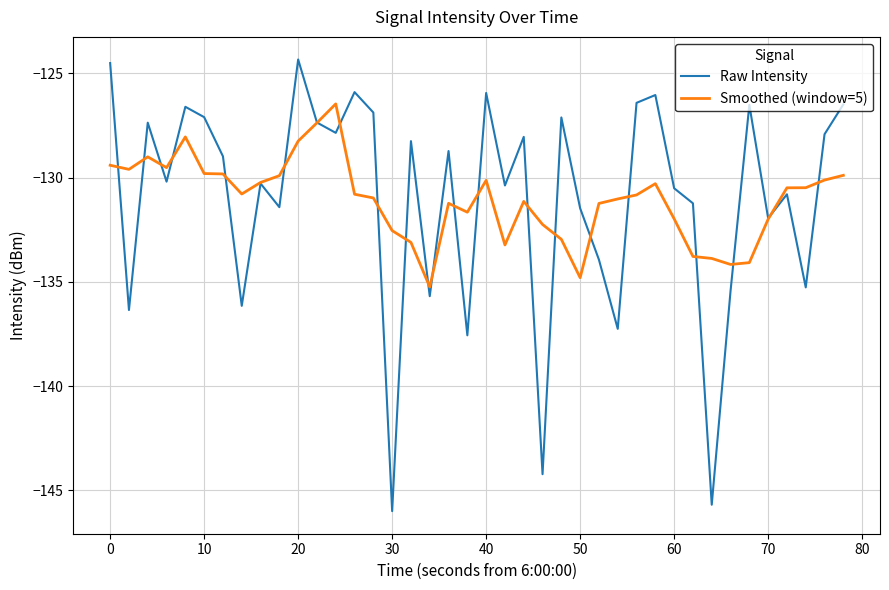

Does the chart have visible grid lines?

Yes